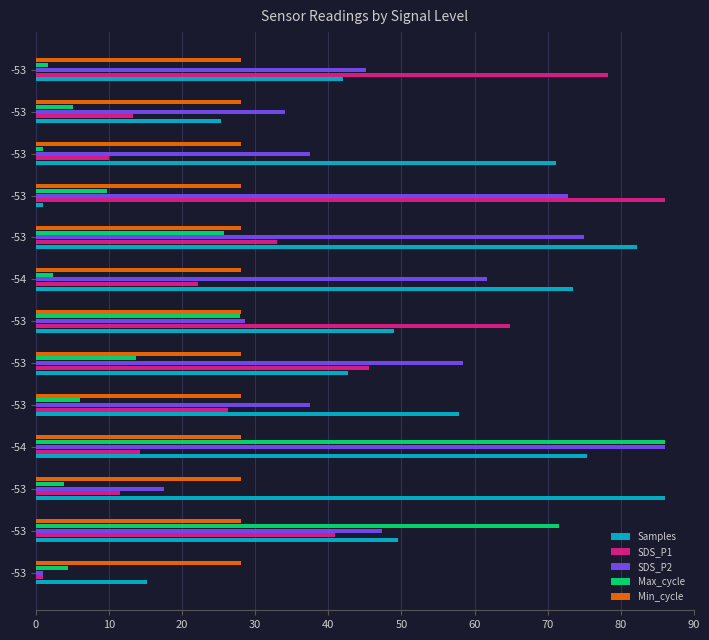

What are all the series names shown in the legend?

Samples, SDS_P1, SDS_P2, Max_cycle, Min_cycle